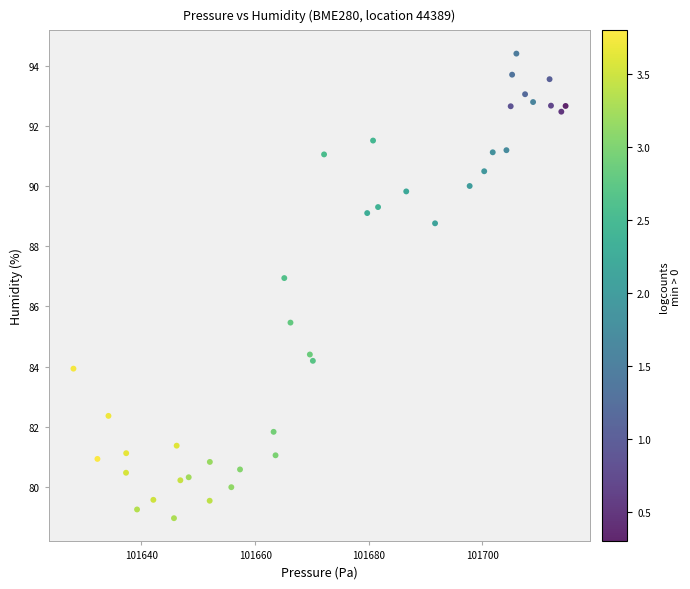

What is the range of X values (max minus min)?

86.6